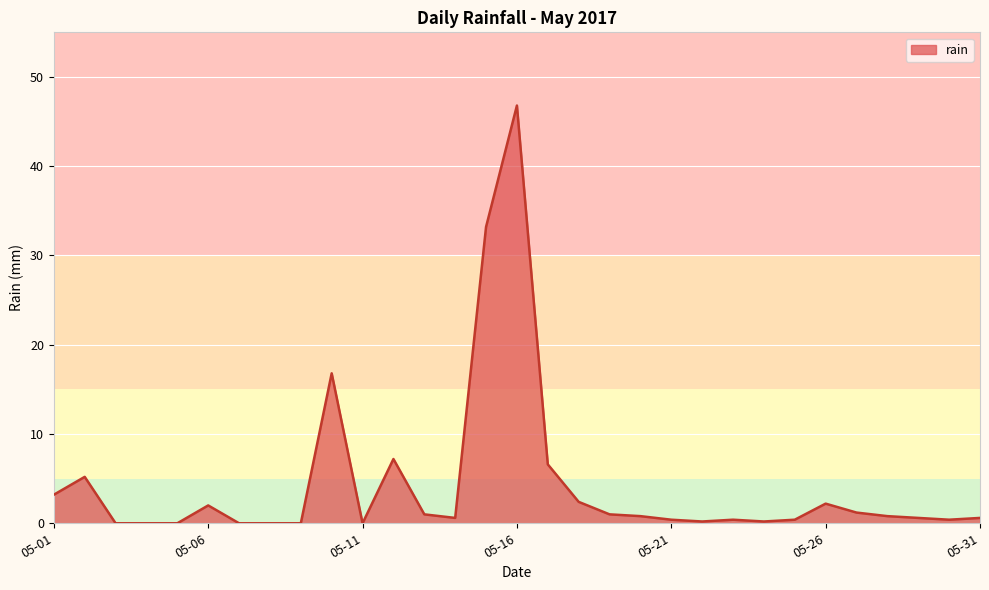

True or false: there are more than 2 points higher than both neighbors.

True